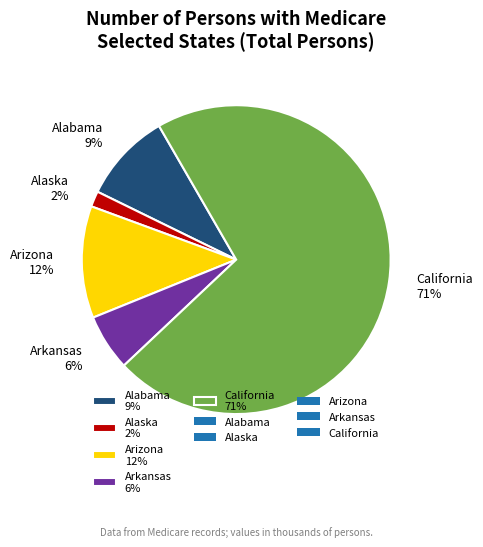

Count the number of slices in the pie.

5